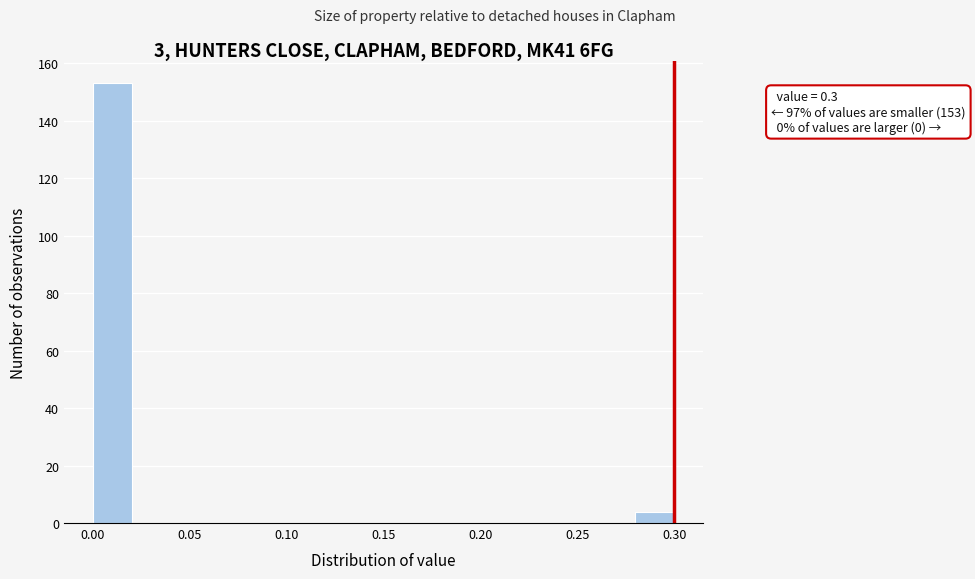

Which range on the x-axis has the tallest bar?

0.00 to 0.02